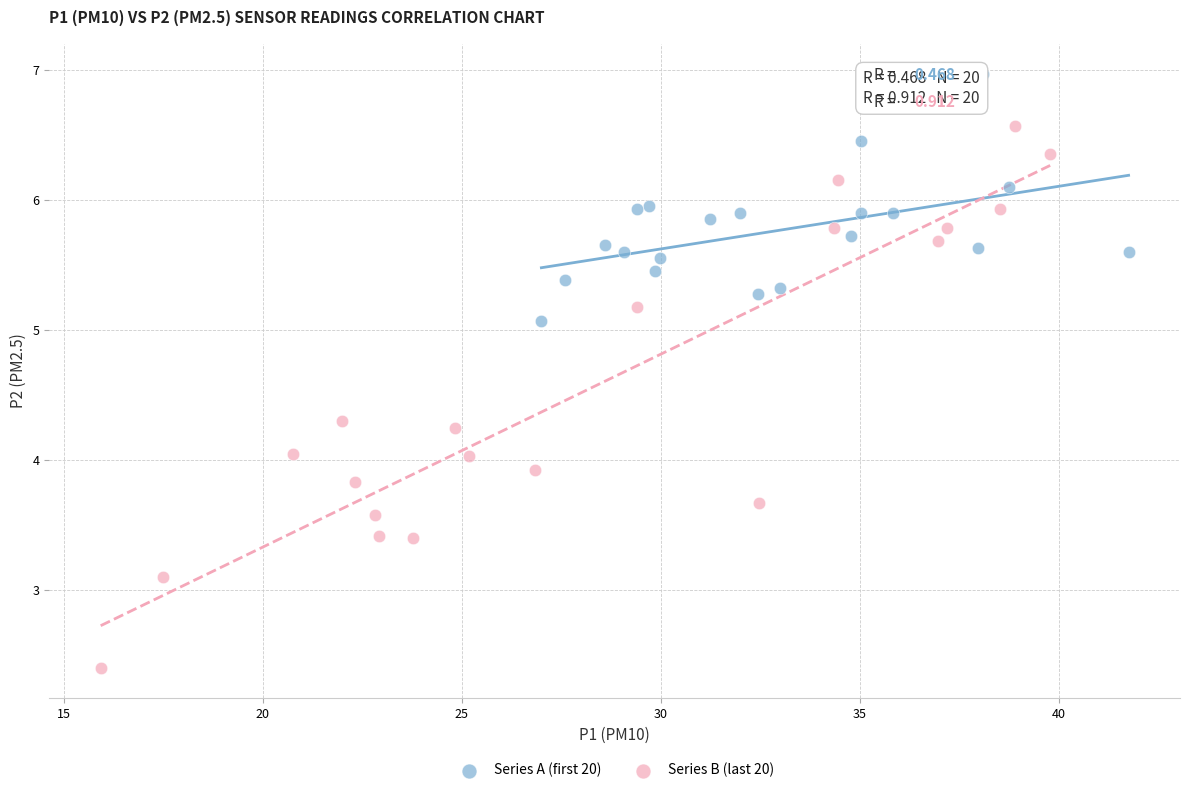

Which series reaches the maximum Y coordinate?

Series A (first 20)